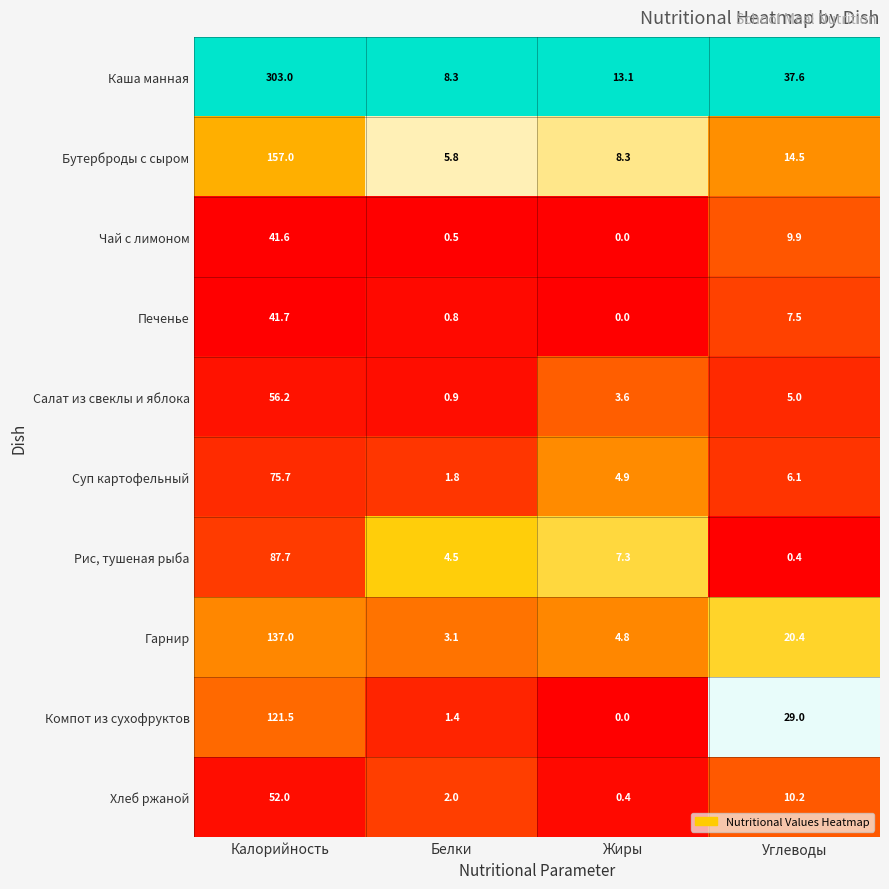

At which label does Суп картофельный first exceed 6?

Калорийность